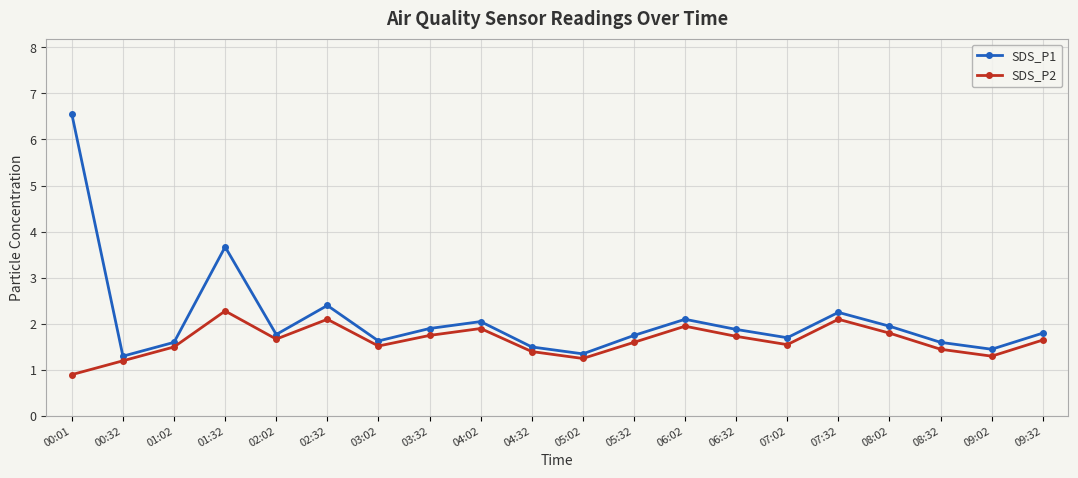

Which series has the widest spread of values?

SDS_P1